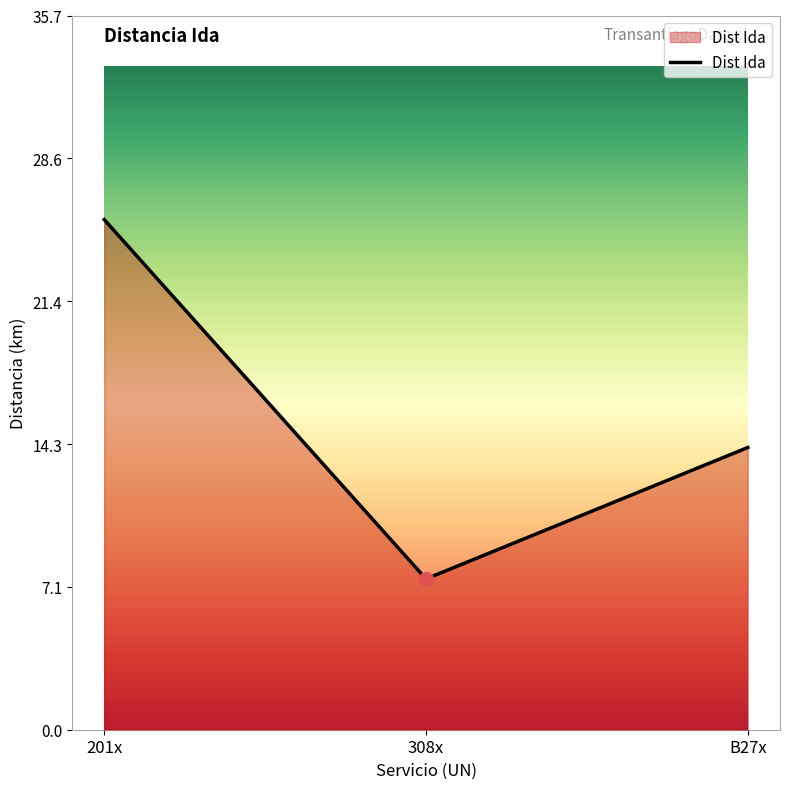

True or false: the data shows 14.1 at B27x.

True